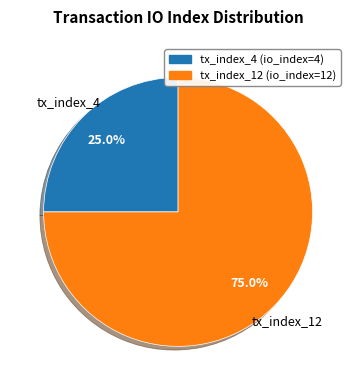

To the nearest percent, what is the combined percentage of tx_index_4 and tx_index_12?

100%